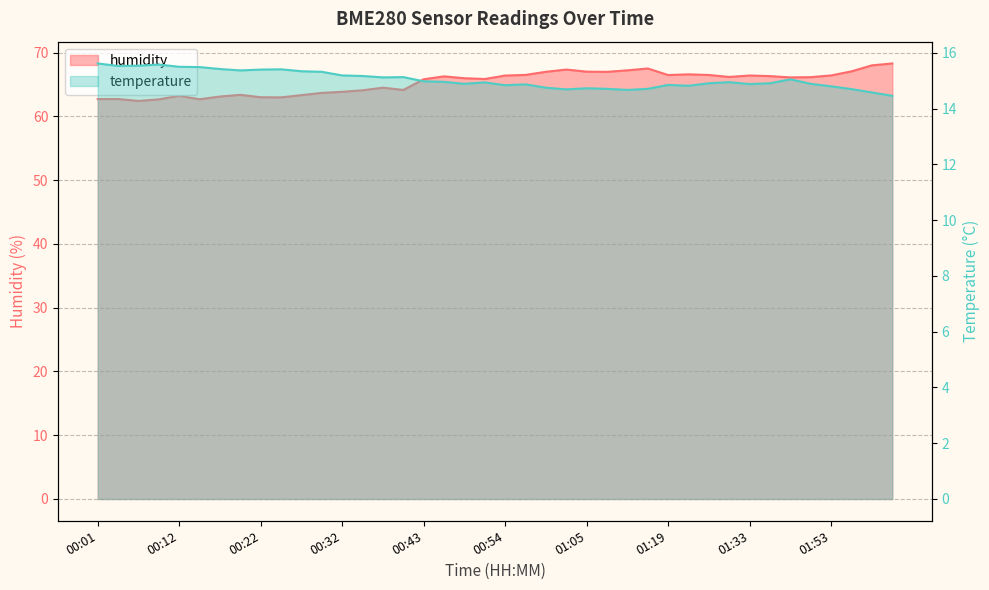

What is the difference between the maximum and minimum values in the humidity series?

5.9